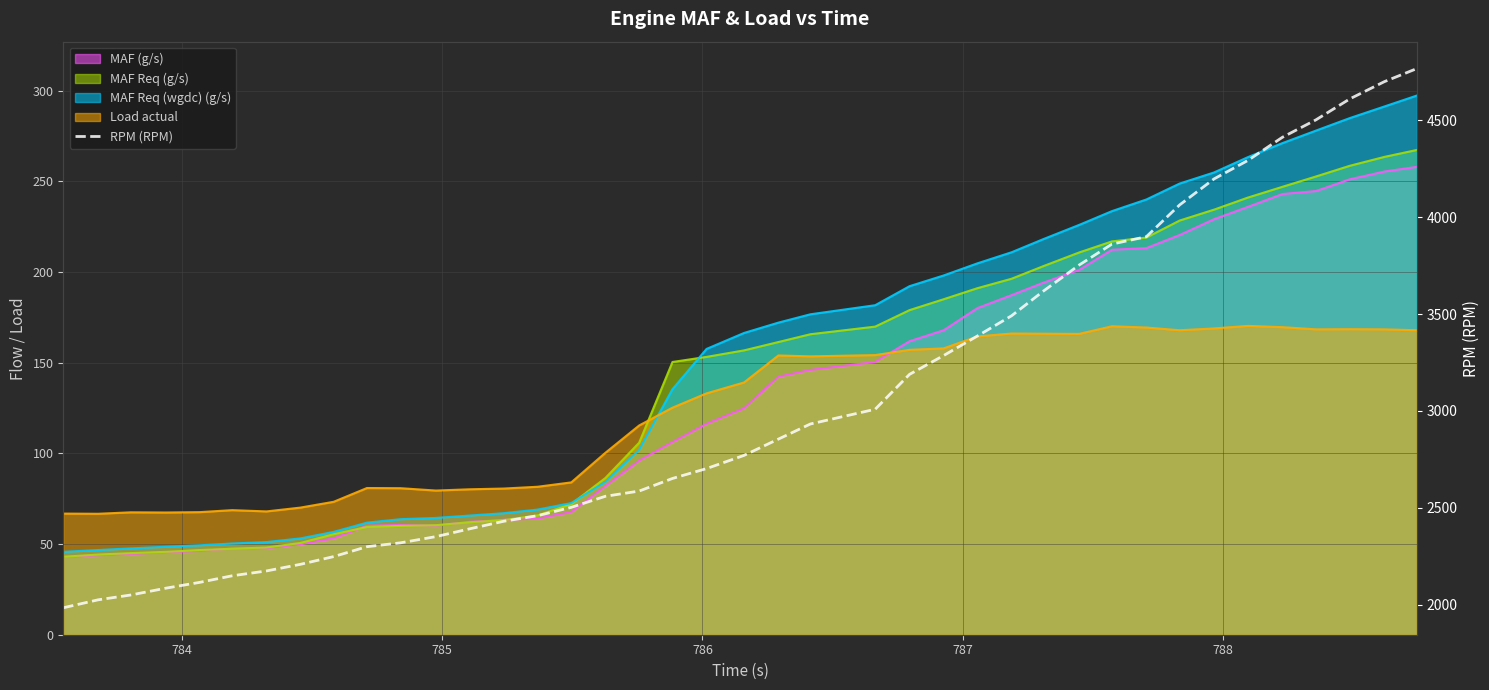

What is the difference between the maximum and minimum values?

2781